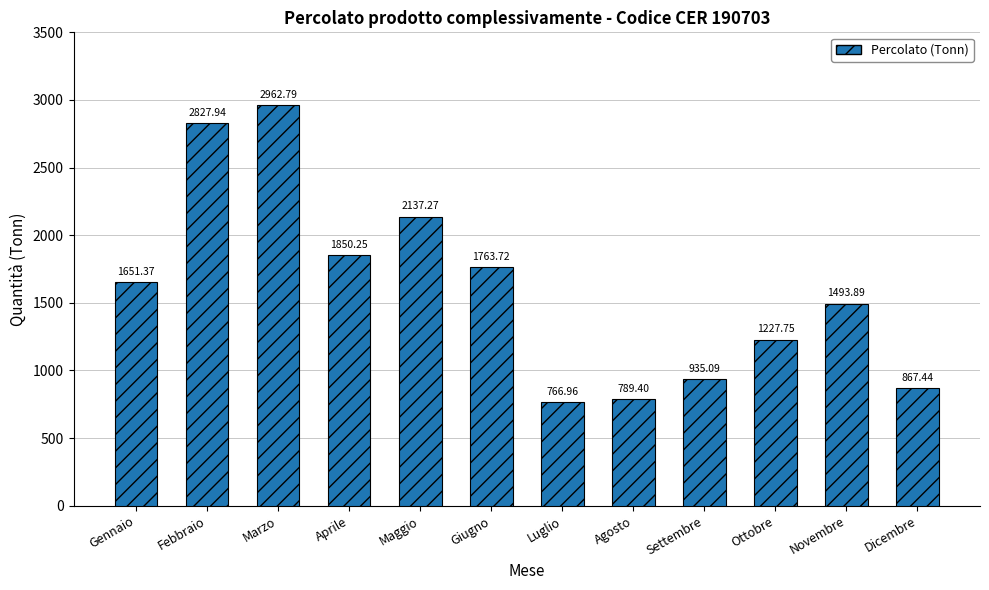

What is the difference between the maximum and minimum values?

2195.8